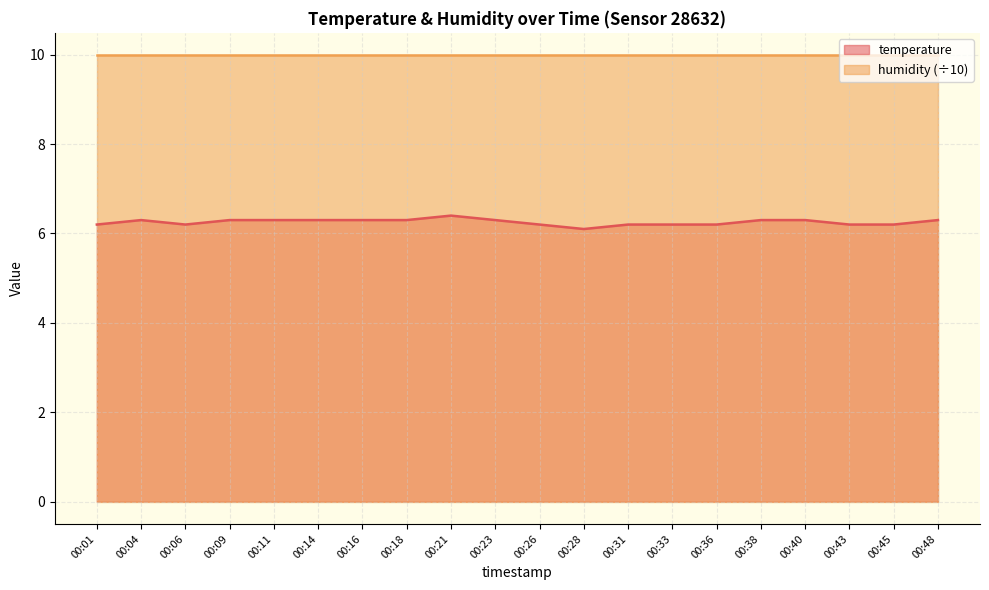

What is the value of the 14th point from the left?

6.2